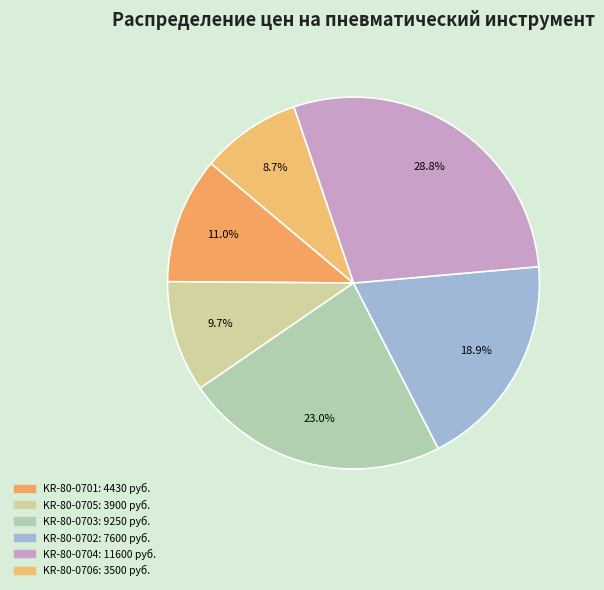

The KR-80-0704 slice represents 43% of the pie. True or false?

False